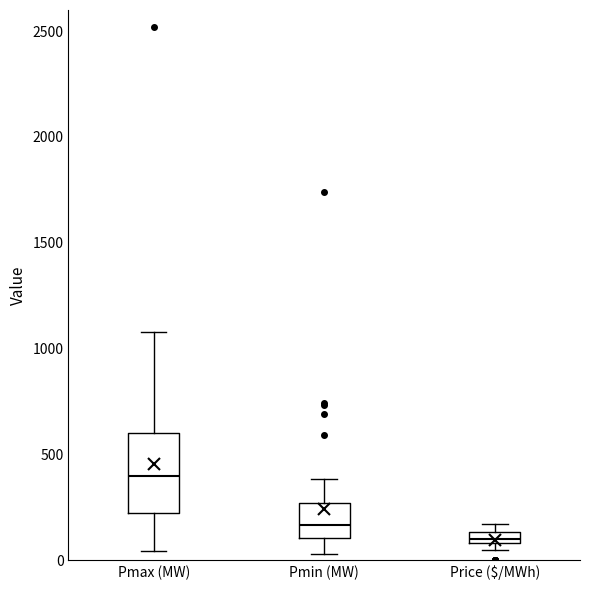

Comparing the boxes themselves (not the whiskers), which one is the tallest?

Pmax (MW)